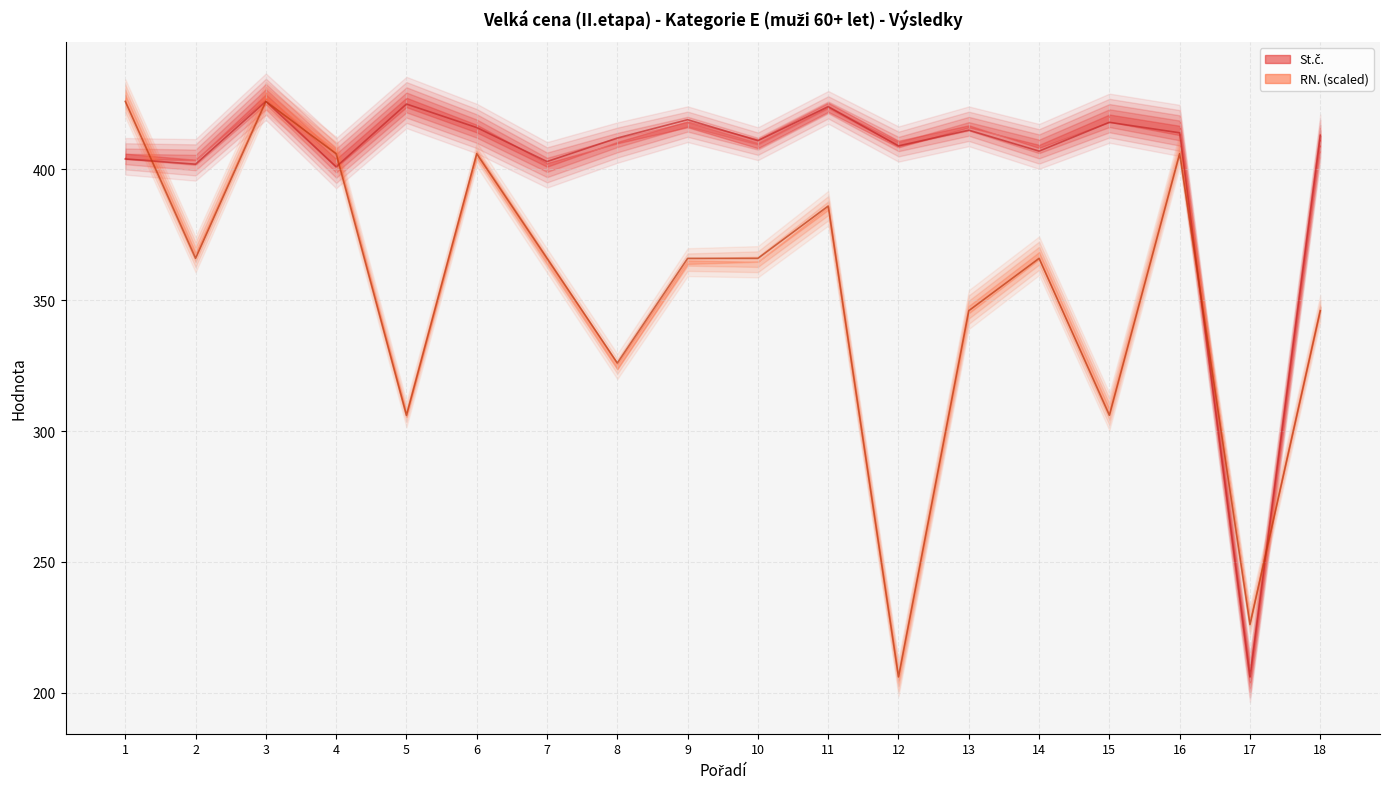

Rank the series by their average value, from lowest to highest.

RN., St.č.